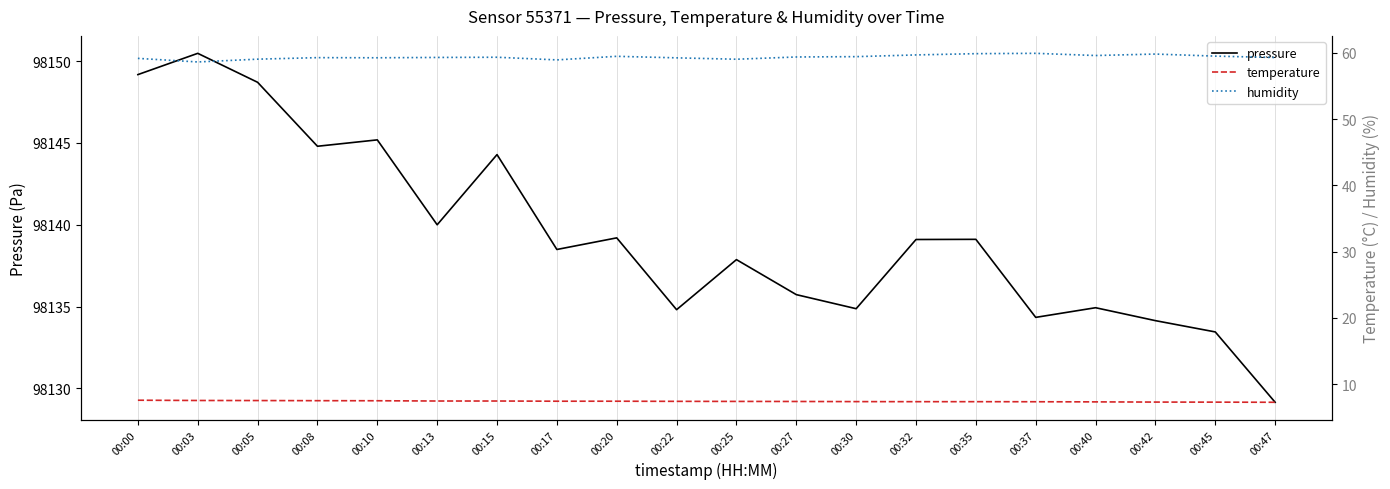

What value does the humidity series have at 00:37?

59.9